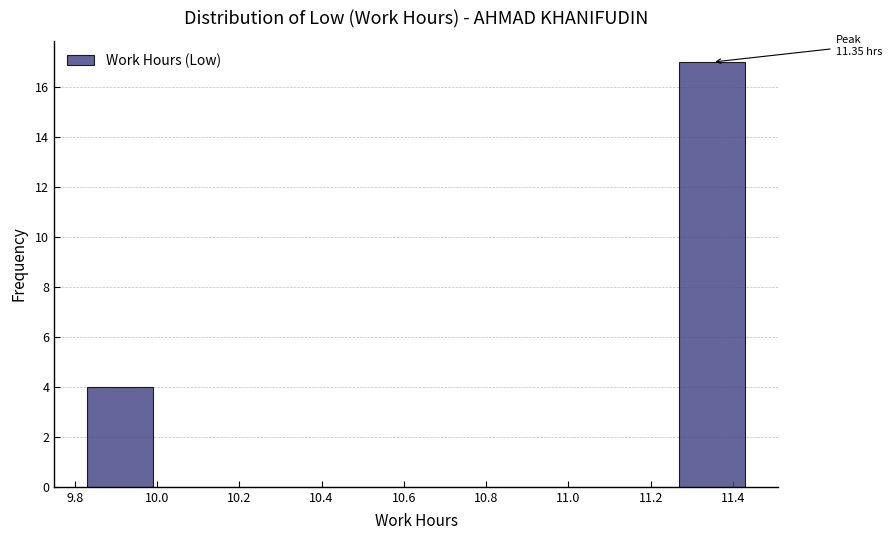

Which range on the x-axis has the tallest bar?

11.27 to 11.43